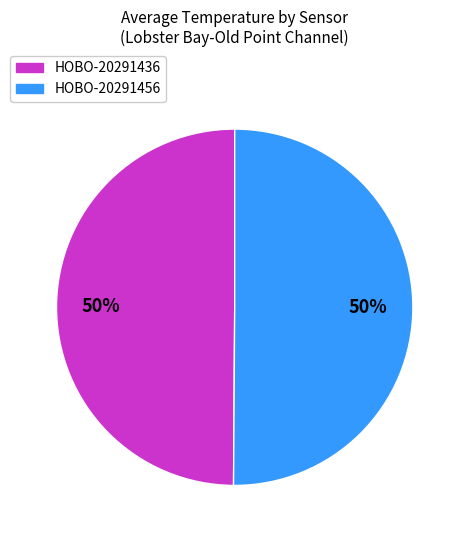

Approximately how many times larger is the value at HOBO-20291436 compared to HOBO-20291456?

1.0